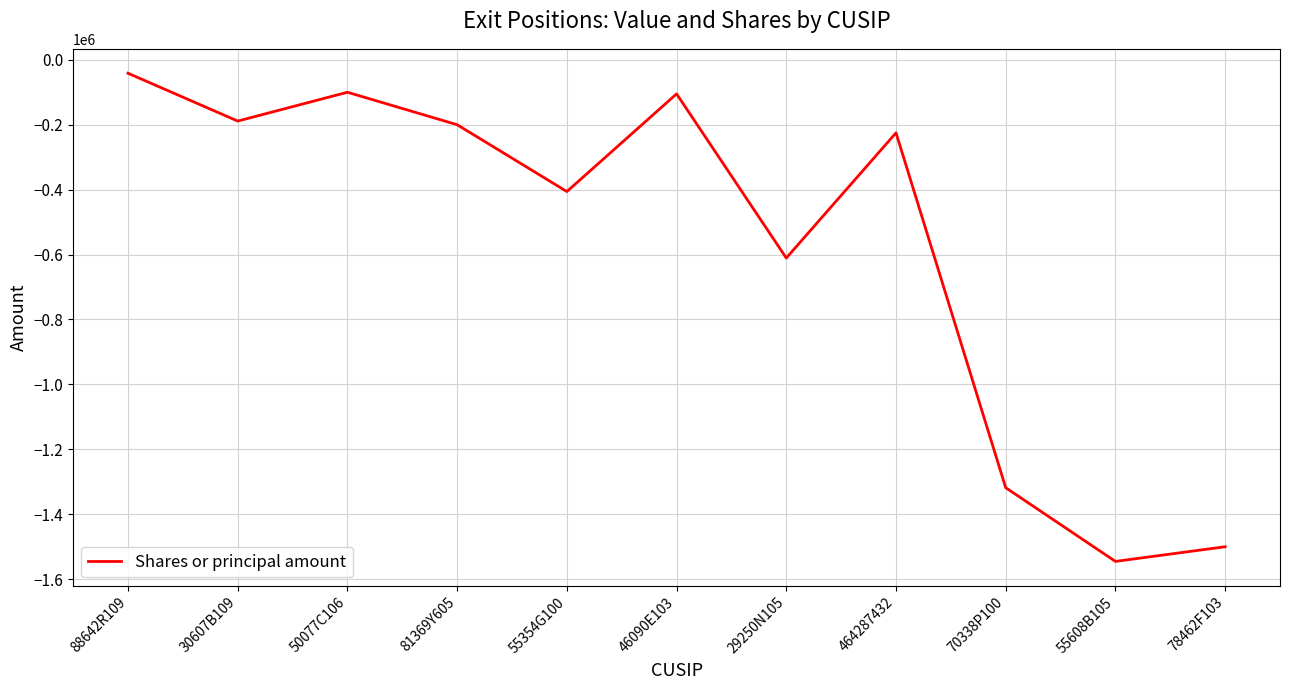

What is the average value?

-567290